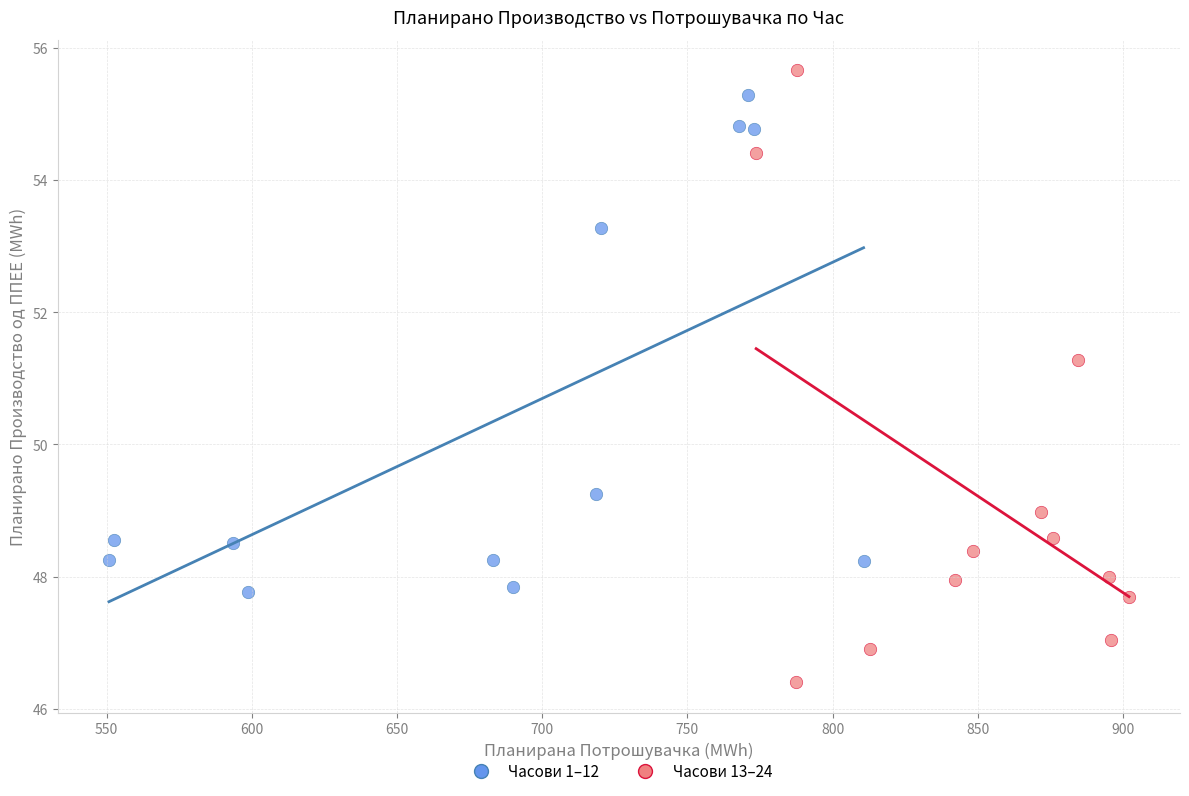

Which series contains the lowest Y value?

Часови 13–24